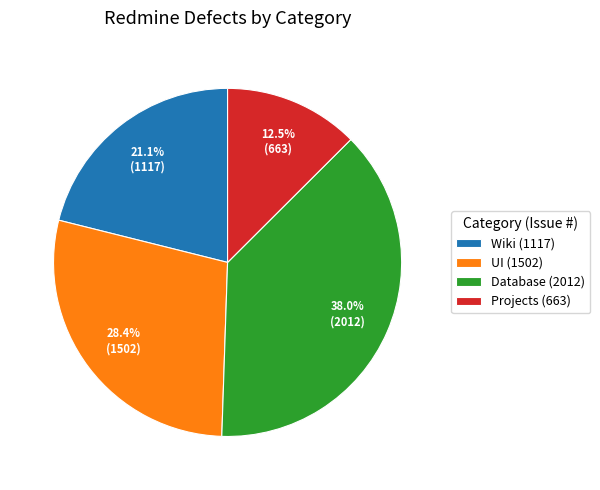

Does any single category account for the majority?

No